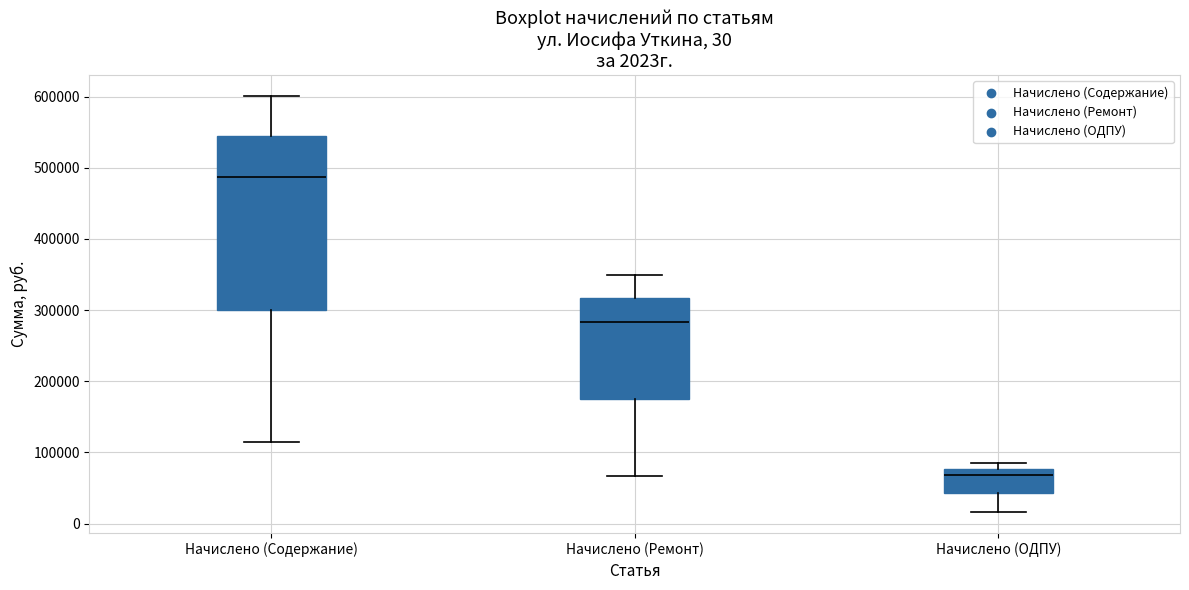

Comparing the boxes themselves (not the whiskers), which one is the tallest?

Начислено (Содержание)